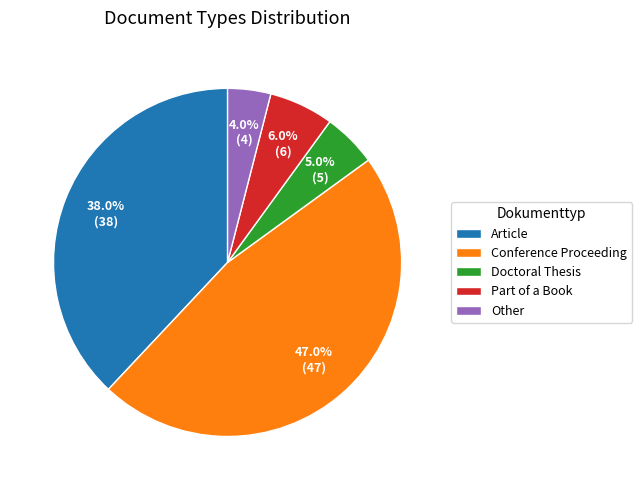

Which category has the smallest portion of the pie?

Other